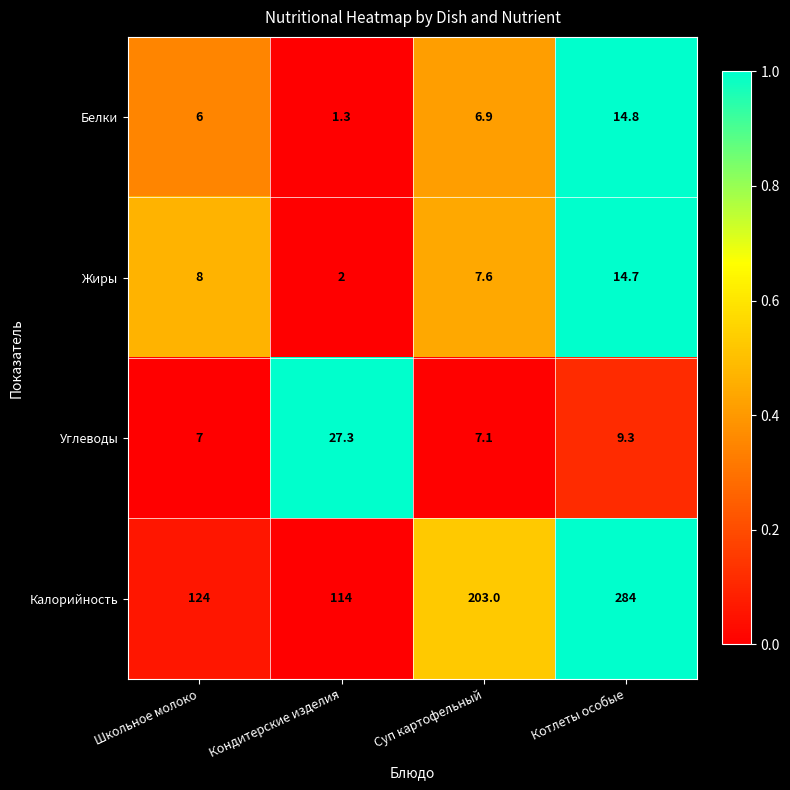

What is the difference between the highest and lowest values at Суп картофельный?

196.1